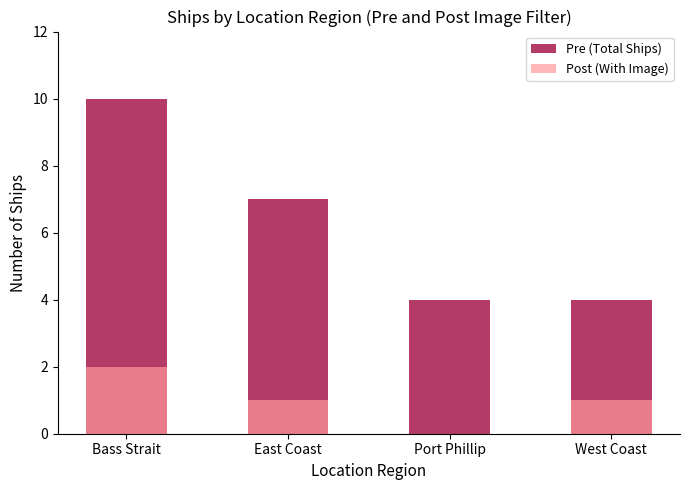

The value of Post (With Image) at Port Phillip is -1. True or false?

False